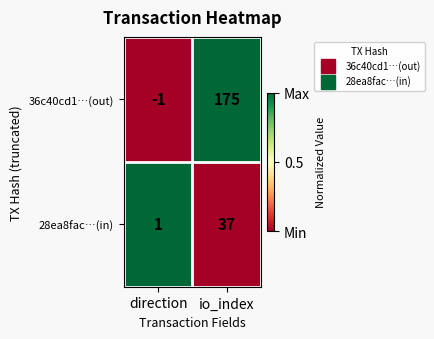

At which category is the sum across all series the highest?

io_index